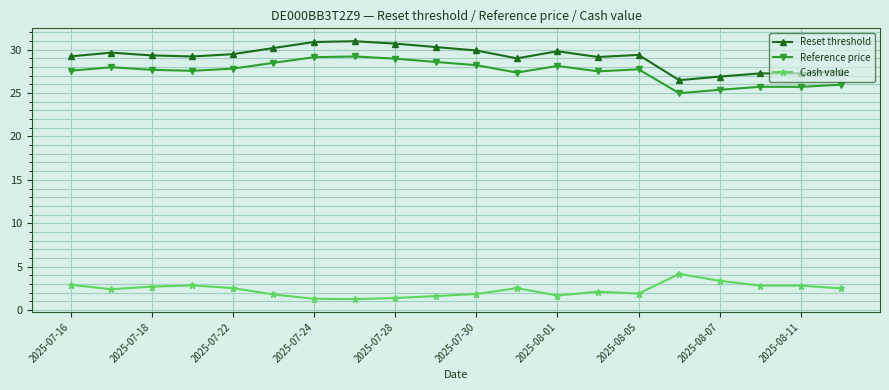

True or false: Reference price has more than 1 points higher than both neighbors.

True